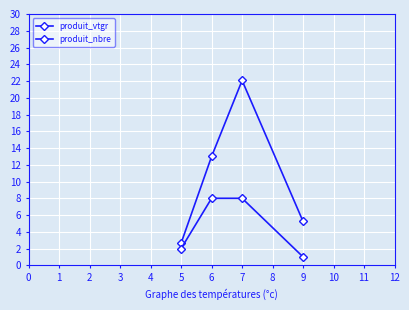

Is this an area chart (filled region under the line)?

No